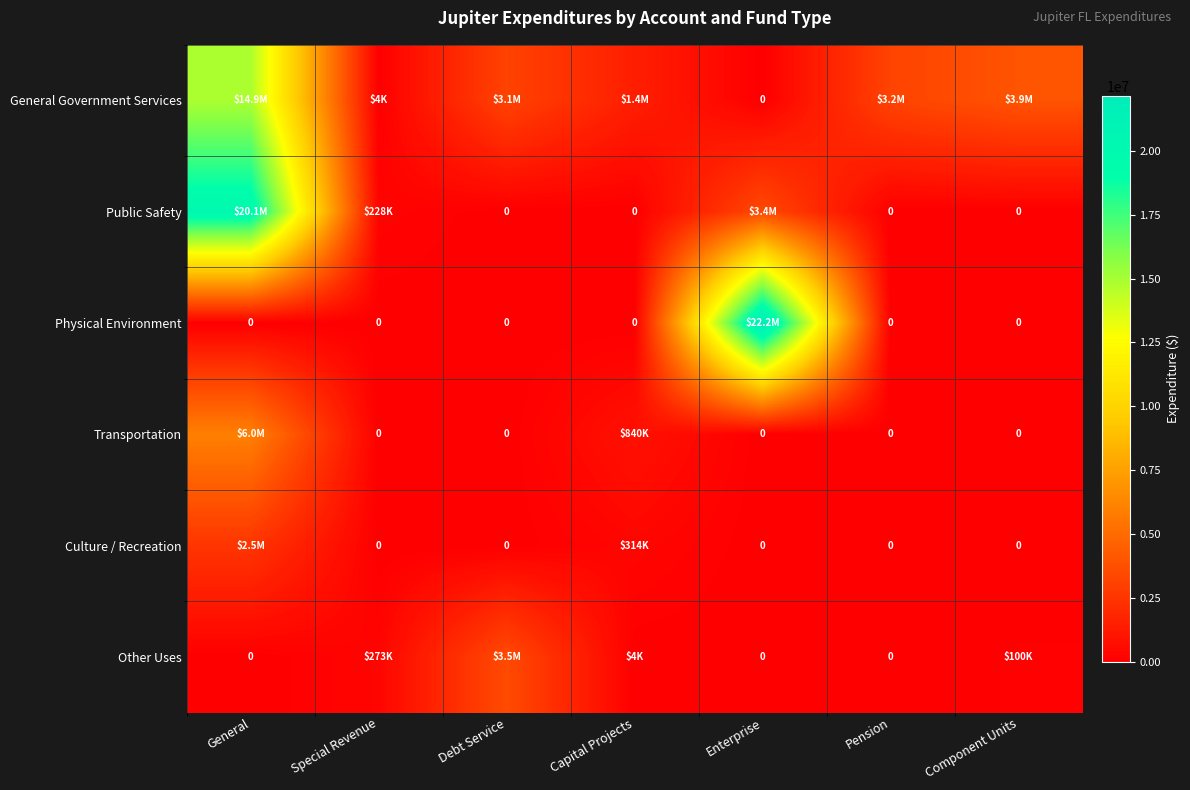

What is the highest value of the General Government Services series?

14877188